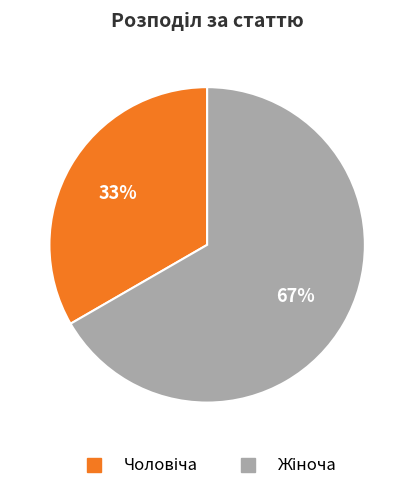

Is there any slice that represents more than half of the pie?

Yes